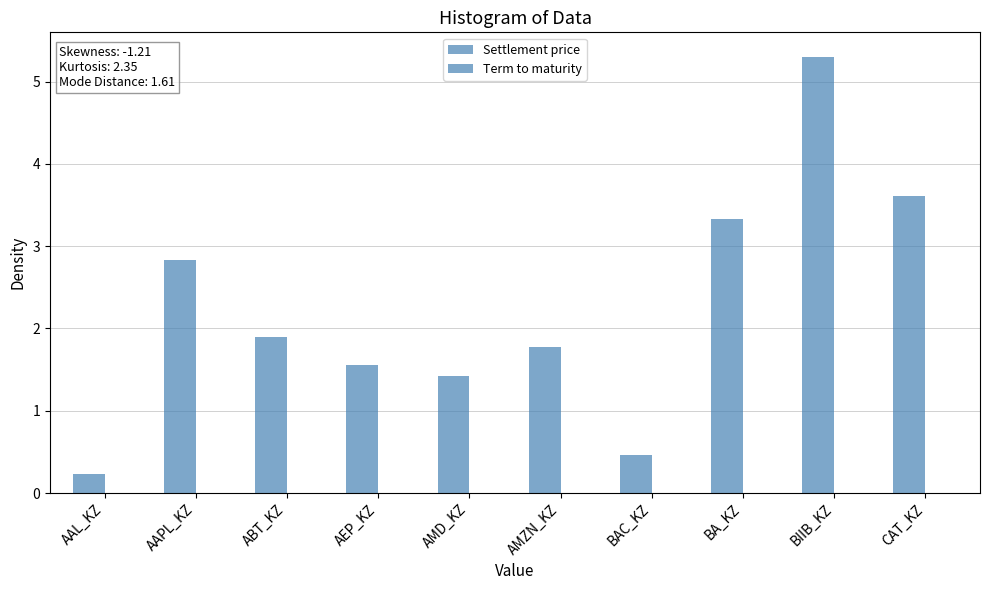

List the series in order of their peak value, lowest first.

Term to maturity, Settlement price